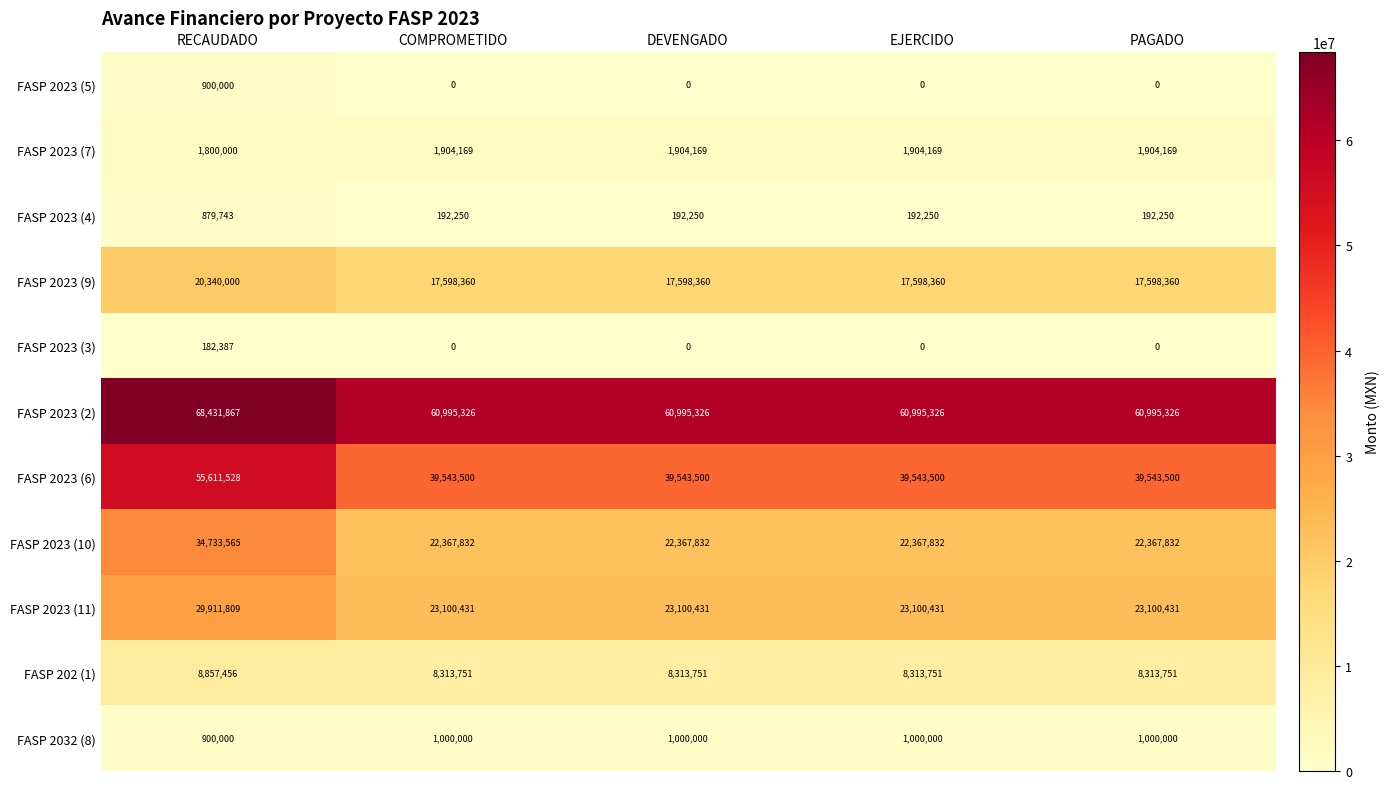

Which label corresponds to the largest value in the chart?

RECAUDADO